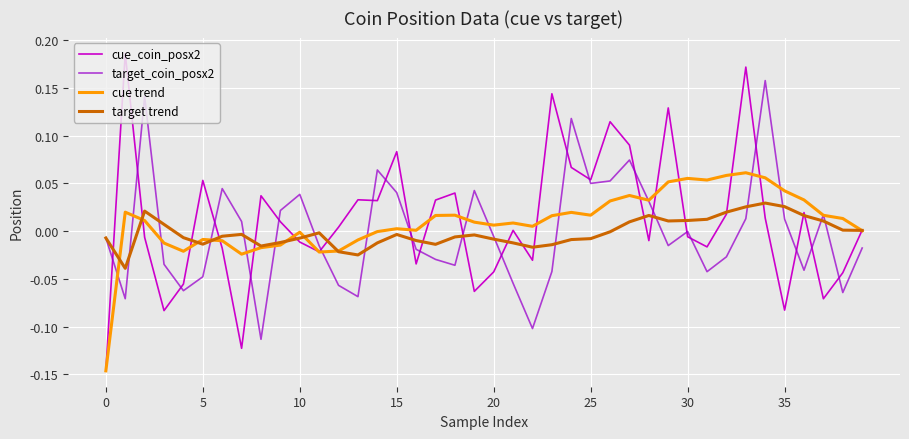

Is this an area chart (filled region under the line)?

No